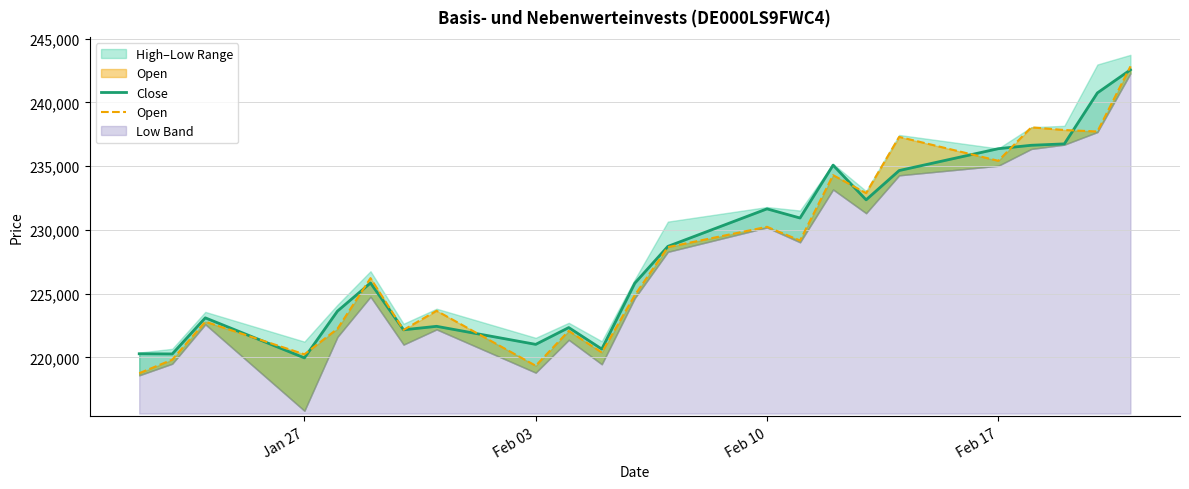

How many data points does each series have?

23